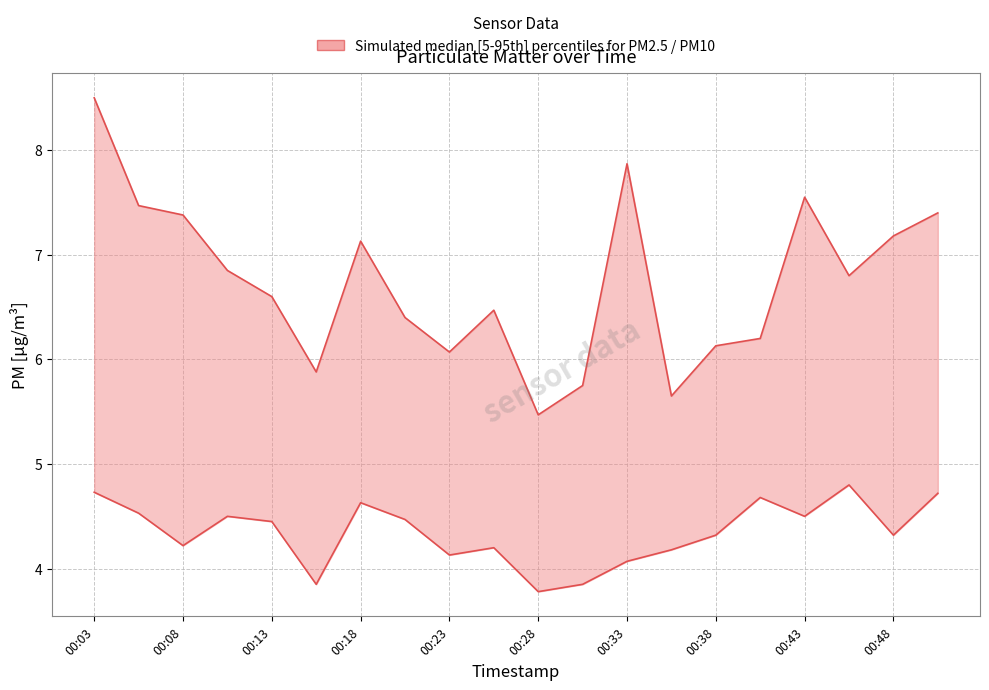

What is the maximum value shown in the chart?

8.5